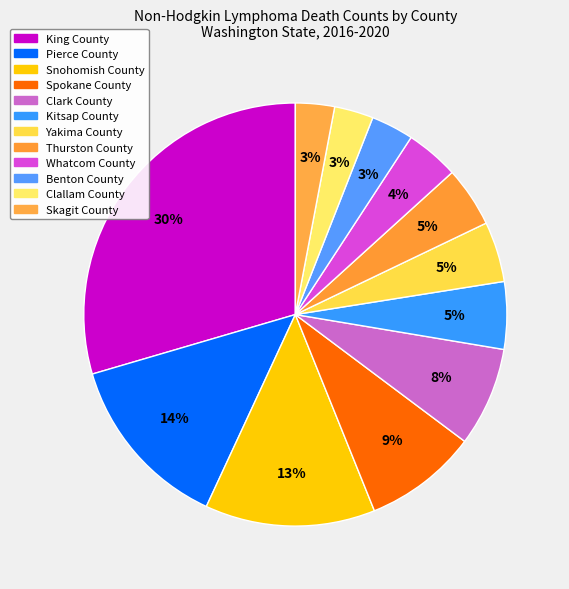

Count the number of slices in the pie.

12